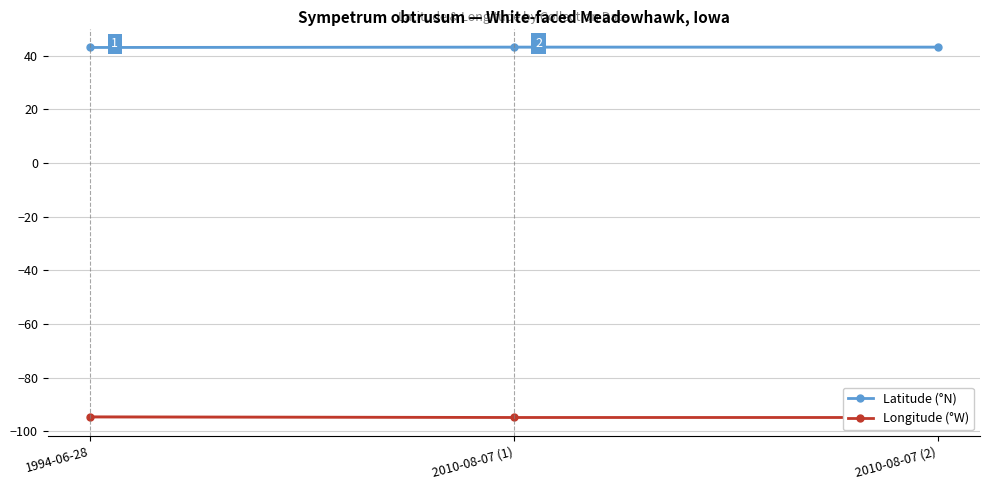

At which label does Latitude (°N) reach its peak?

2010-08-07 (1)